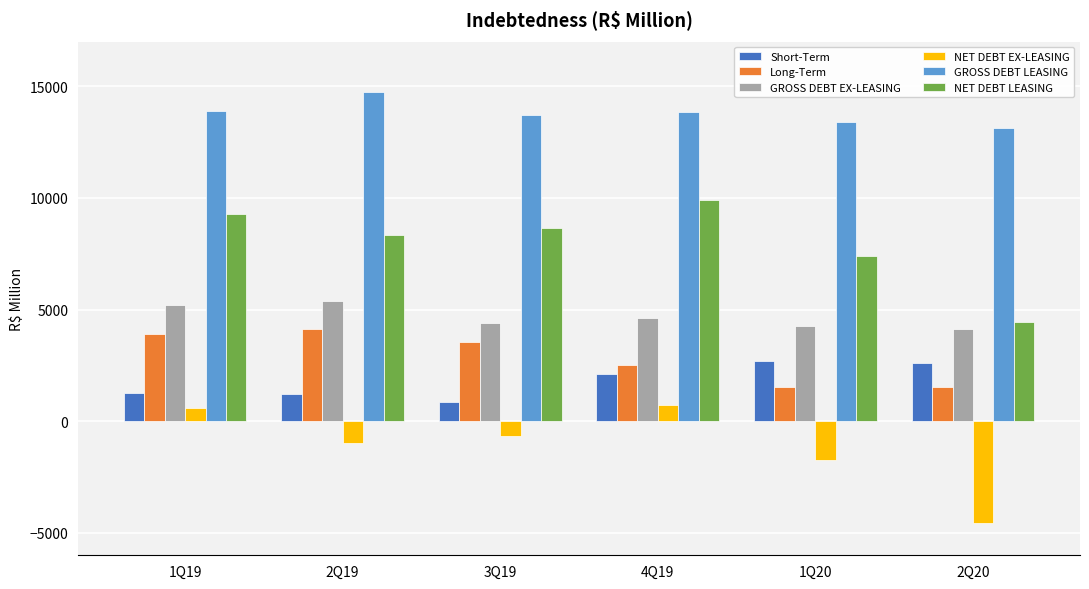

At 2Q19, list the series in order from largest to smallest.

GROSS DEBT LEASING, NET DEBT LEASING, GROSS DEBT EX-LEASING, Long-Term, Short-Term, NET DEBT EX-LEASING